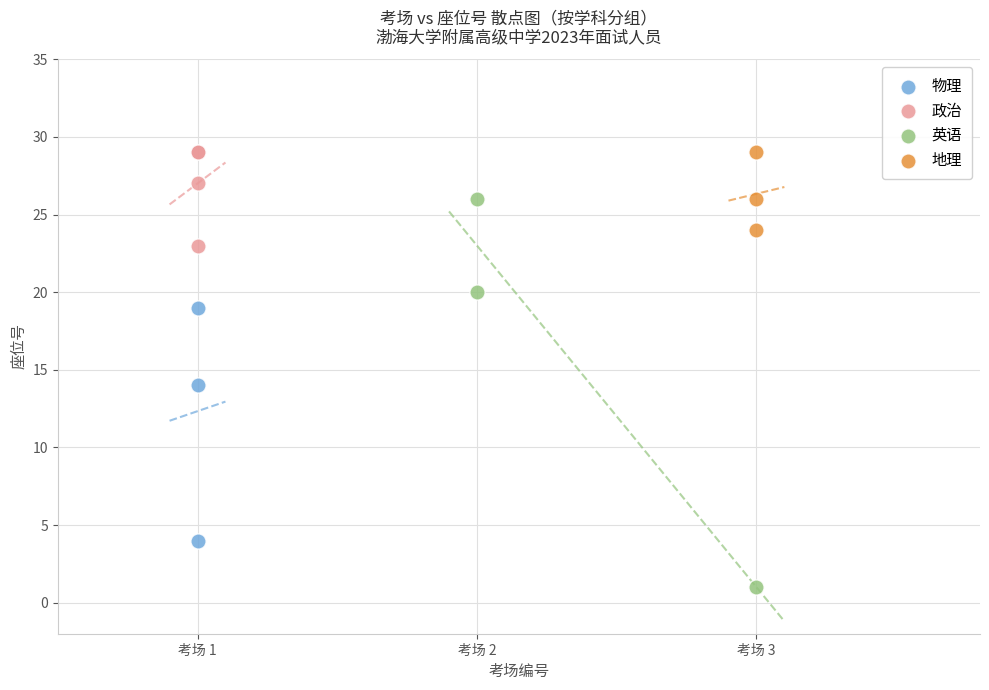

Which series contains the lowest Y value?

英语